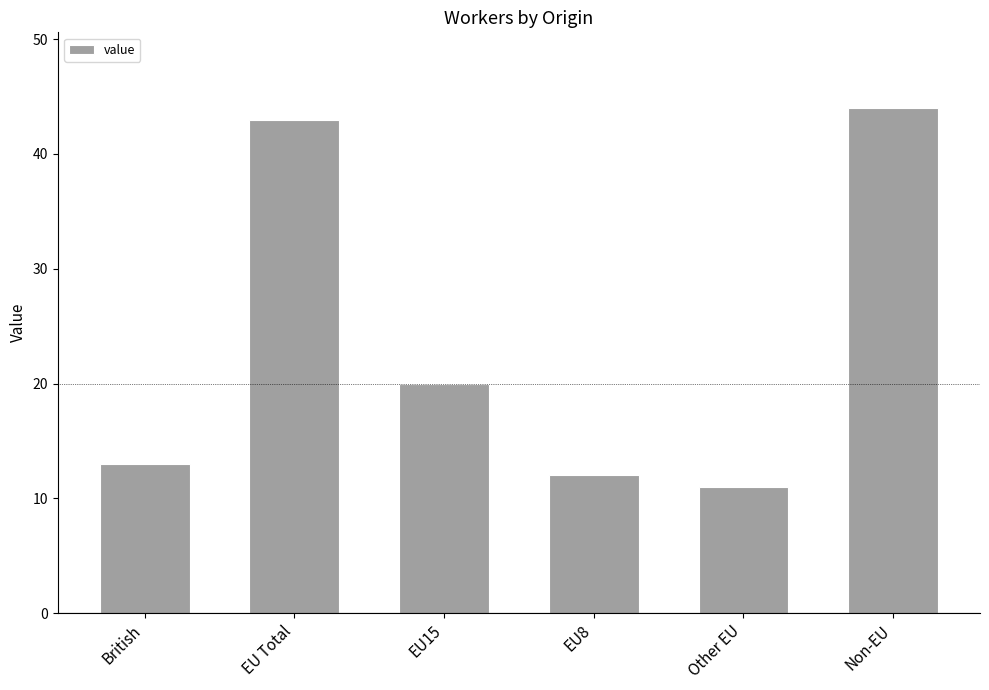

What is the ratio of the value at EU Total to the value at Non-EU?

1.0